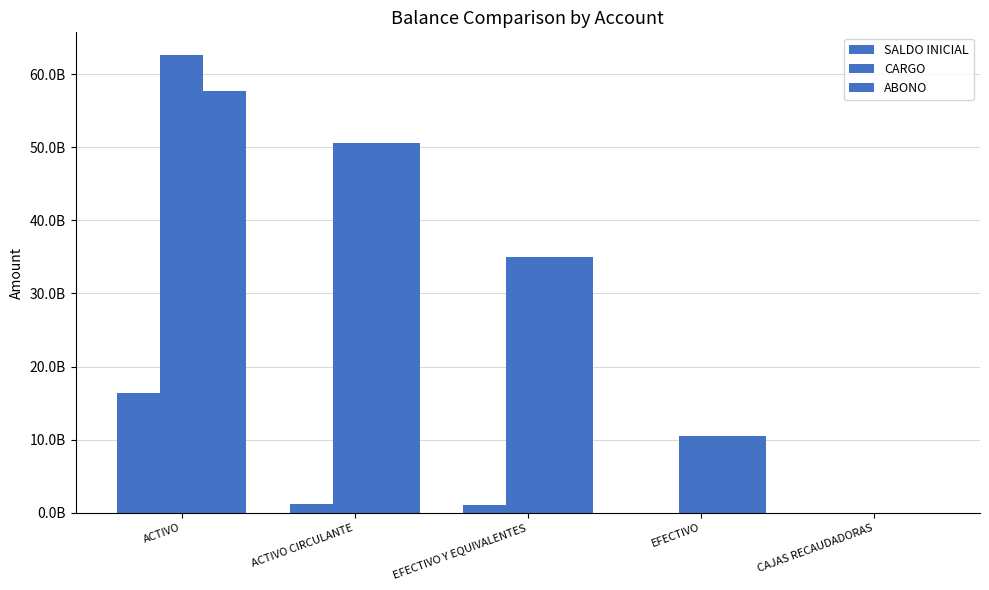

Are the bars grouped side by side (vs. stacked)?

Yes